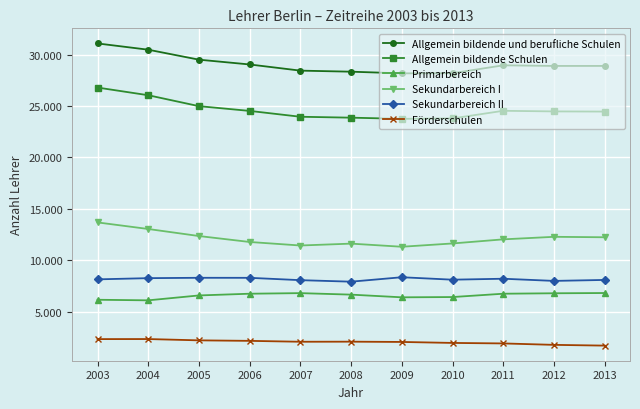

In Allgemein bildende Schulen, how many points are lower than both neighbors (excluding endpoints)?

1